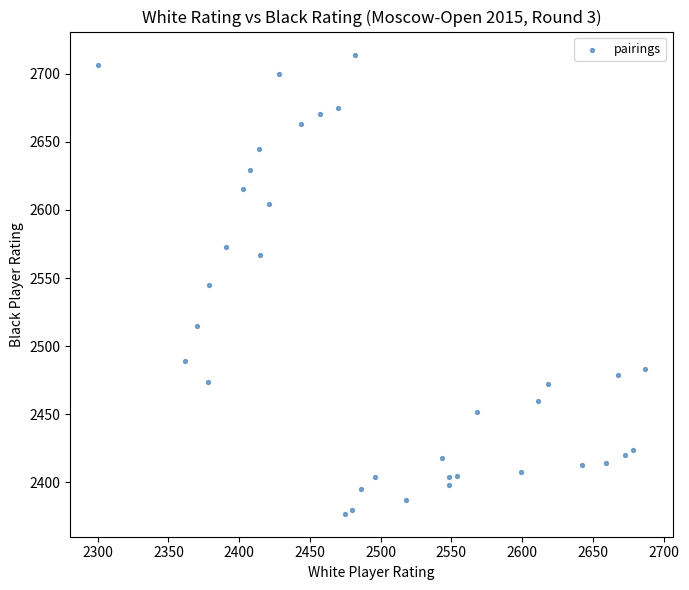

What is the range of X values (max minus min)?

387